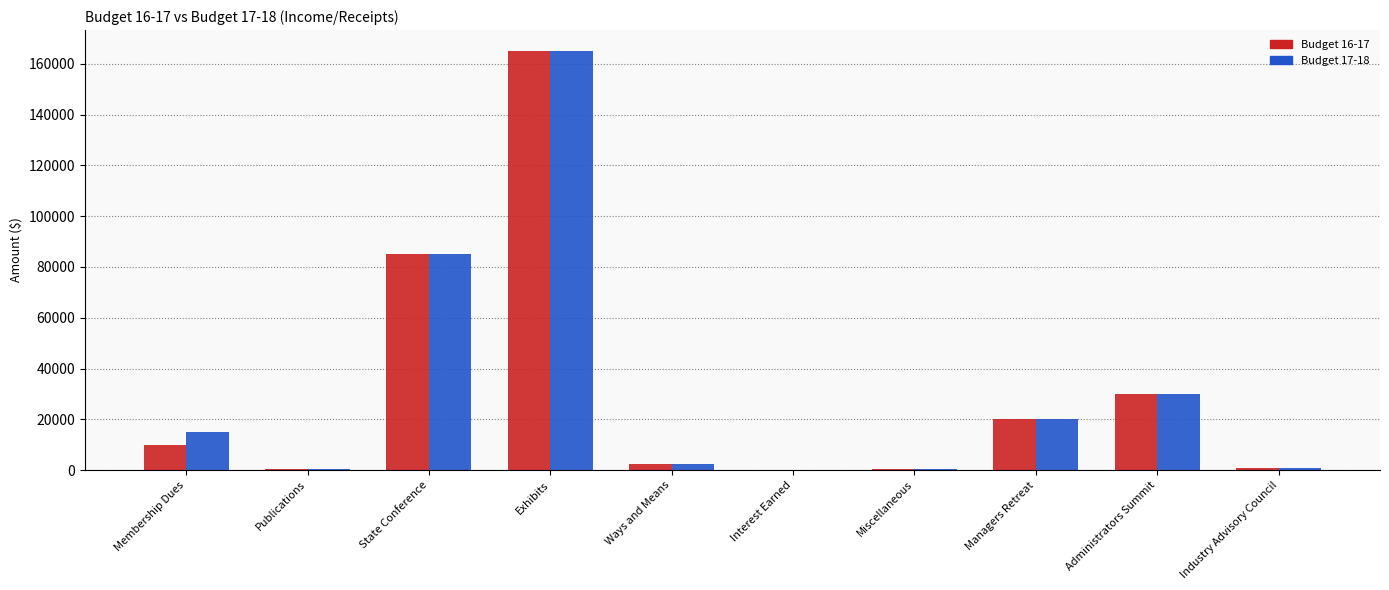

The value of Budget 16-17 at State Conference is 85000. True or false?

True